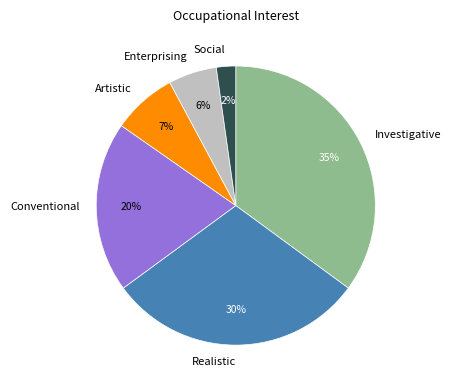

Which slice is the largest?

Investigative